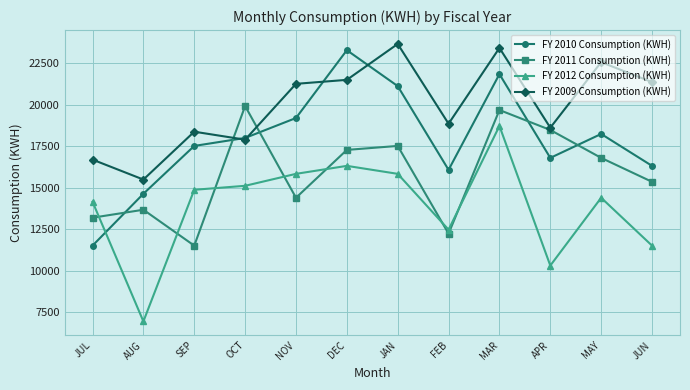

What is the difference between the maximum and second lowest values in the FY 2012 Consumption (KWH) series?

8400